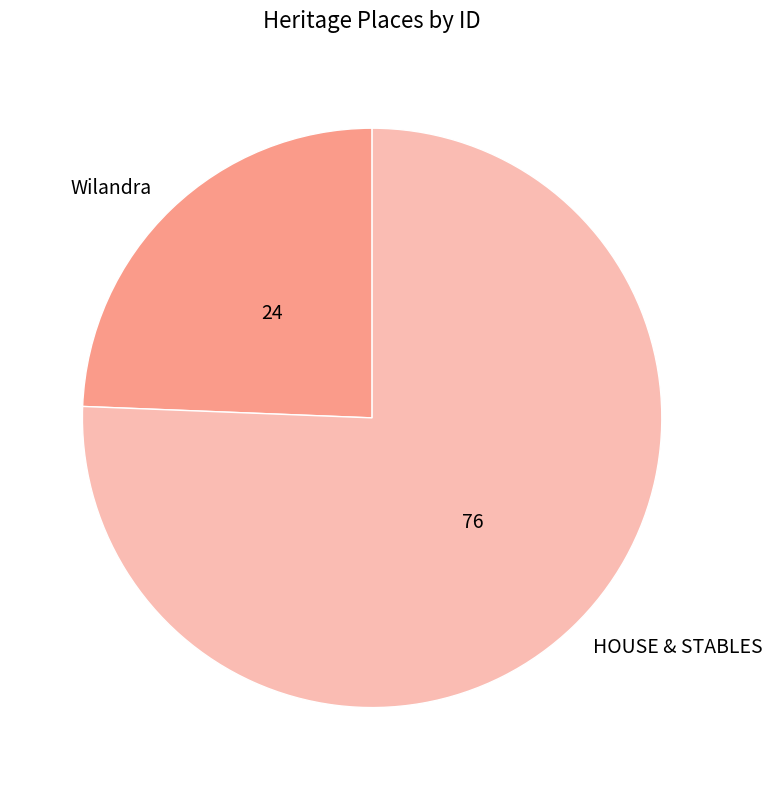

What is the ratio of the value at HOUSE & STABLES to the value at Wilandra?

3.1